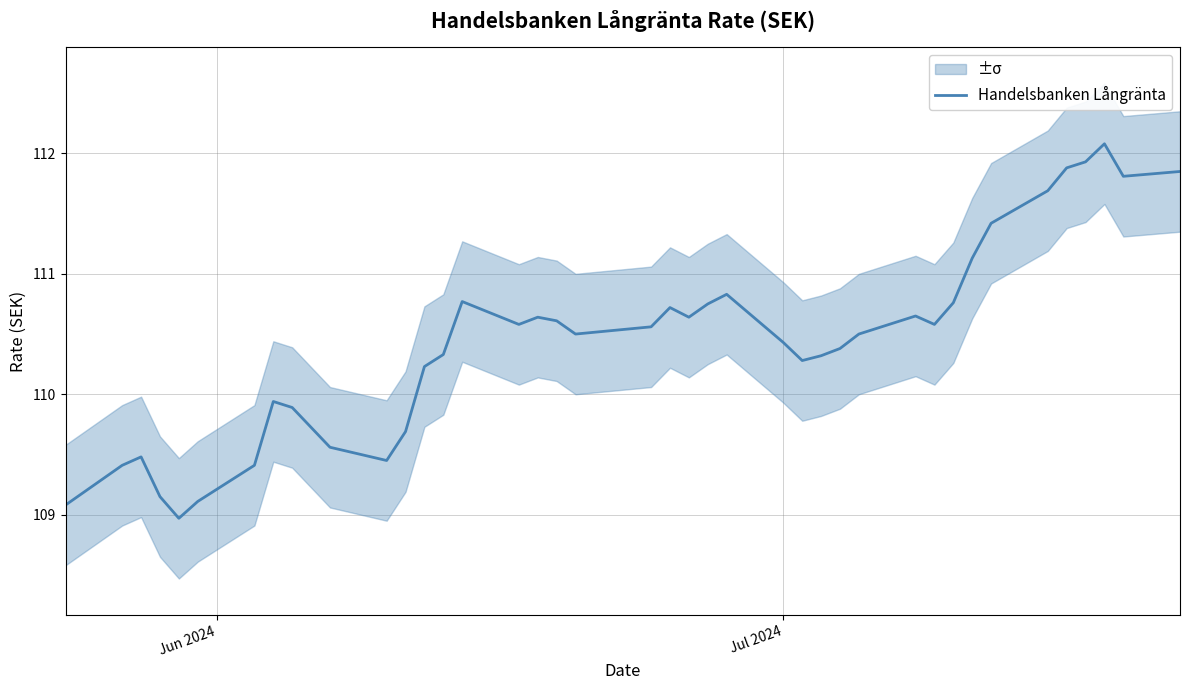

Reading left to right, transcribe all the data shown in this chart.

109.1	109.4	109.5	109.2	109.0	109.1	109.4	109.9	109.9	109.6	109.5	109.7	110.2	110.3	110.8	110.6	110.6	110.6	110.5	110.6	110.7	110.6	110.8	110.8	110.4	110.3	110.3	110.4	110.5	110.7	110.6	110.8	111.1	111.4	111.7	111.9	111.9	112.1	111.8	111.8